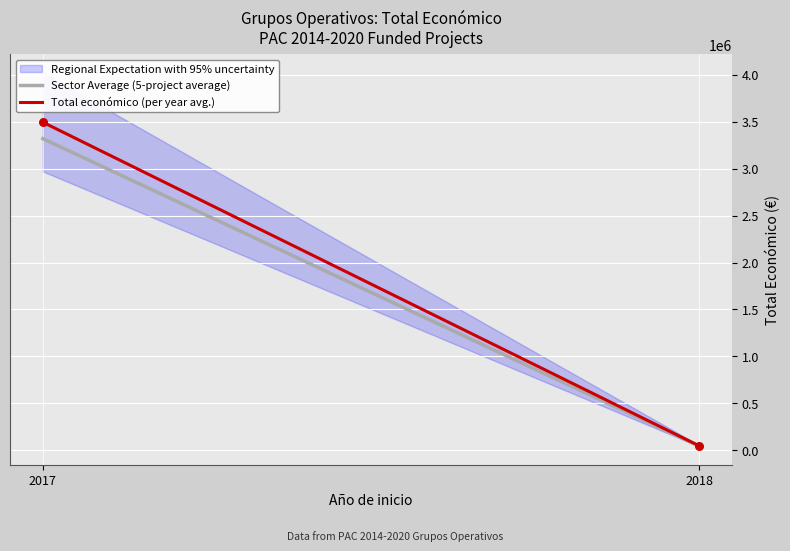

What is the average X value?

2017.5